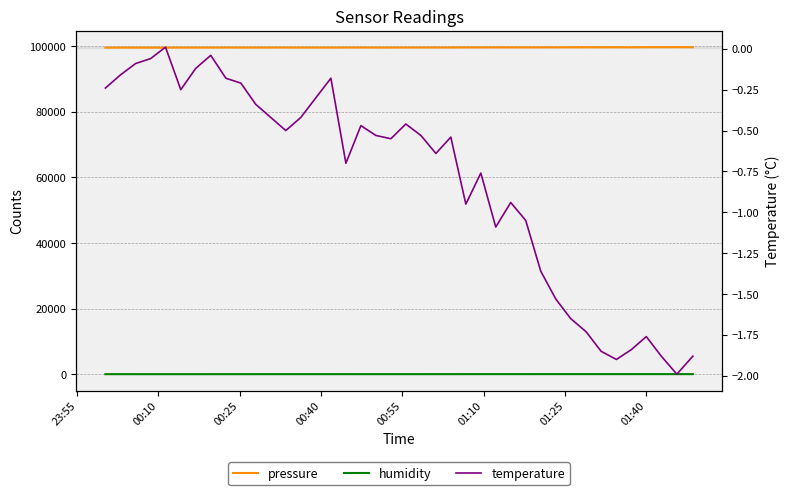

How many series are shown in this chart?

3